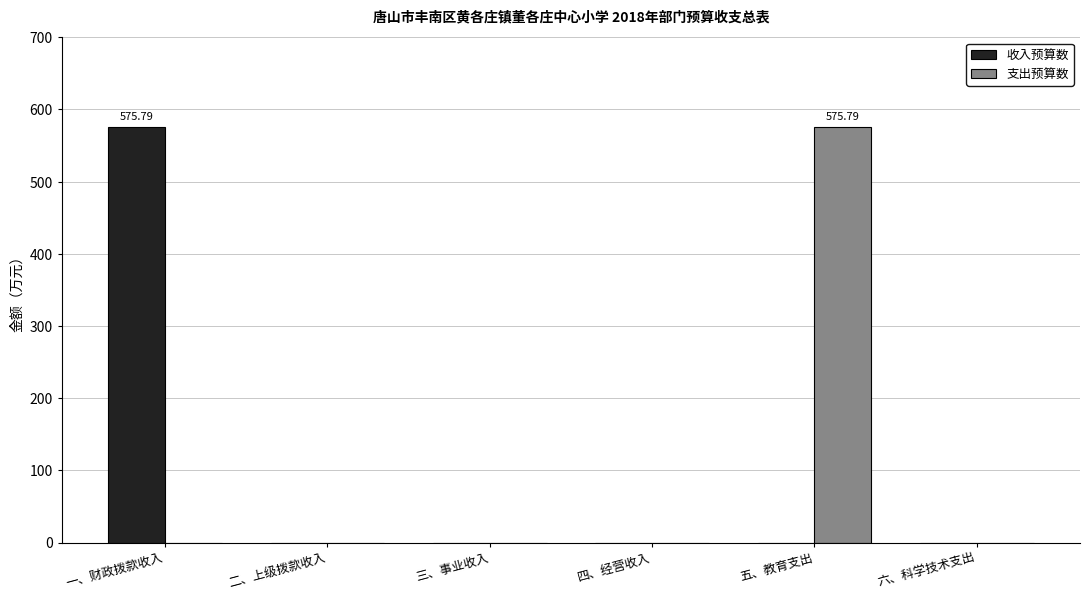

What is the total value across all series at 一、财政拨款收入?

575.8